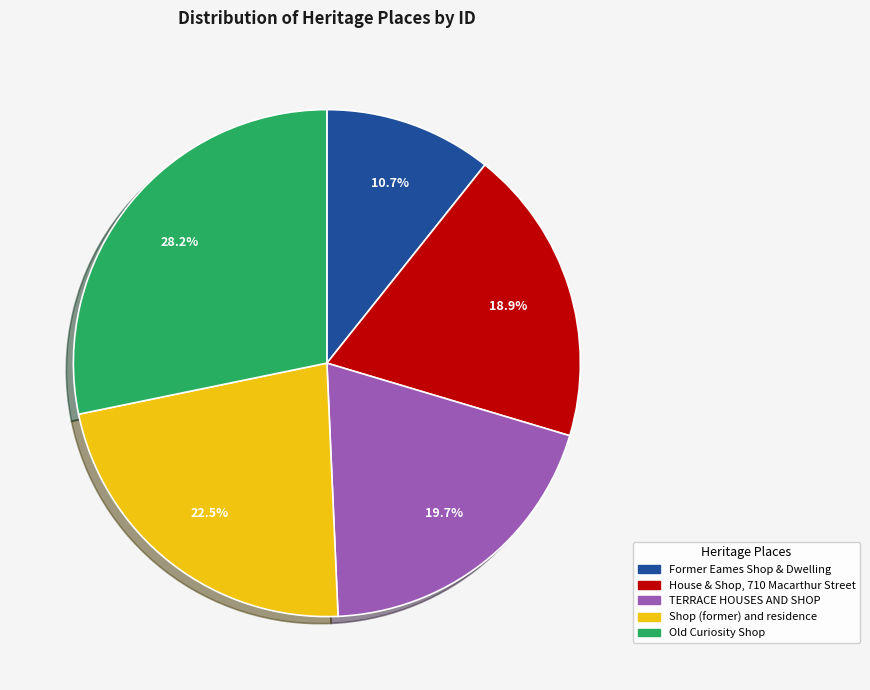

Approximately how many times larger is the value at Old Curiosity Shop compared to Former Eames Shop & Dwelling?

2.6